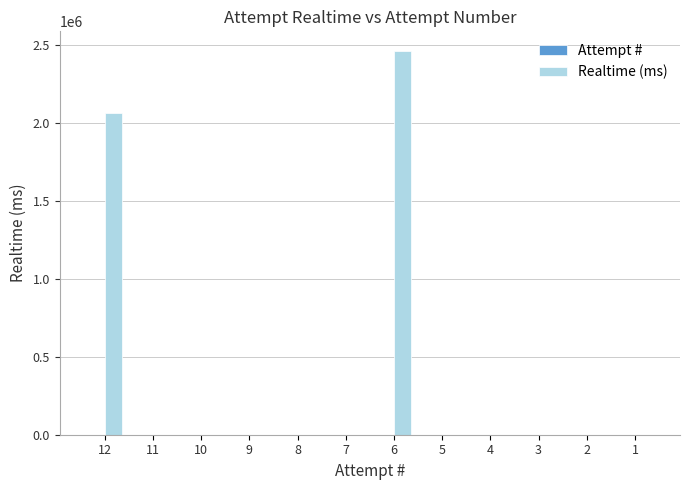

True or false: Realtime (ms) has a value of 0 at 5.

True